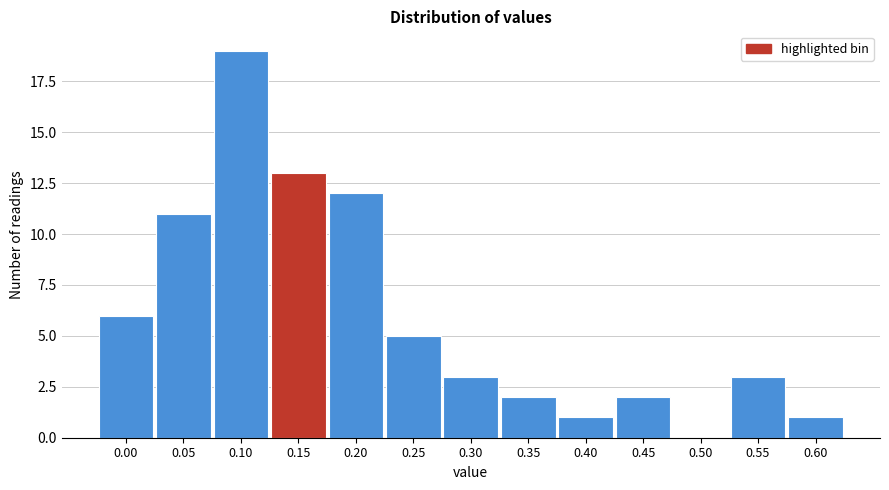

Reading left to right, transcribe all the data shown in this chart.

0.00=6	0.05=11	0.10=19	0.15=13	0.20=12	0.25=5	0.30=3	0.35=2	0.40=1	0.45=2	0.50=0	0.55=3	0.60=1